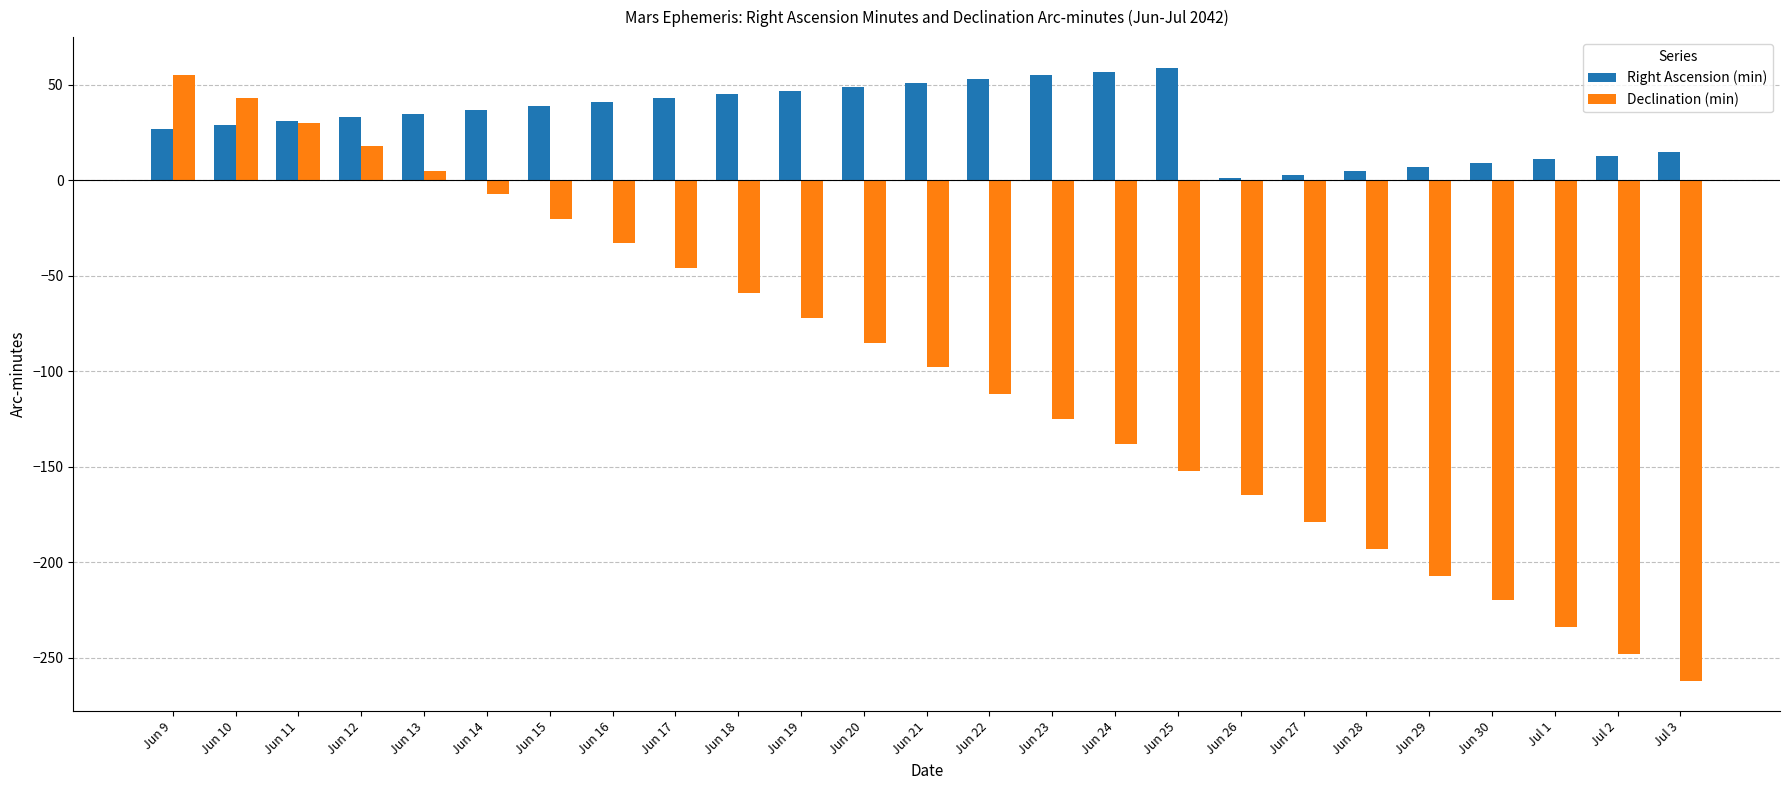

What is the difference between the Right Ascension (min) values at Jun 18 and Jul 3?

30